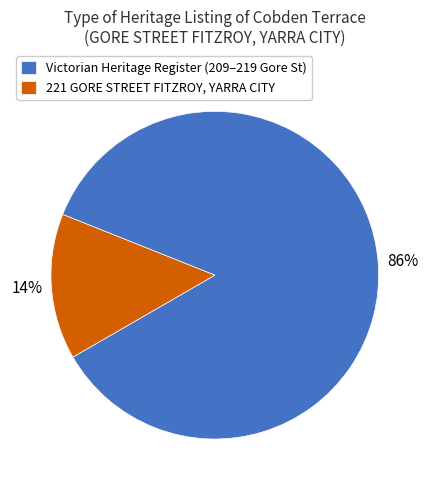

To the nearest percent, what percentage of the pie is 221 GORE STREET FITZROY, YARRA CITY?

14%